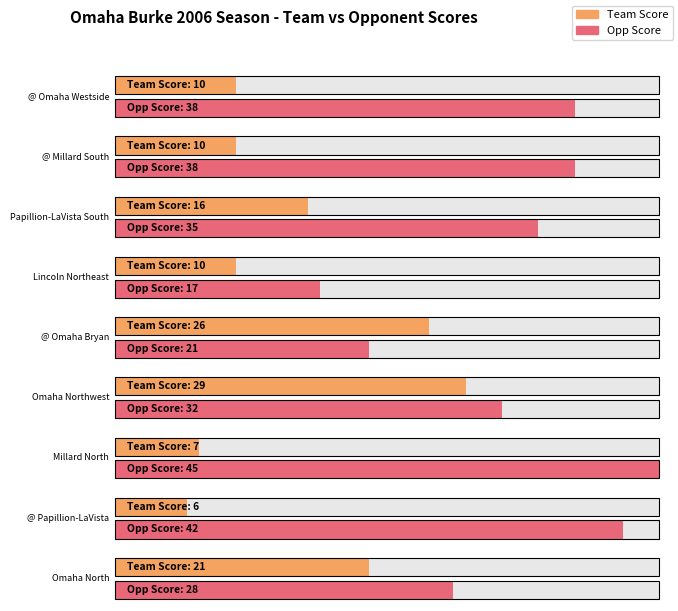

Is it true that Team Score equals 16 at Papillion-LaVista South?

True